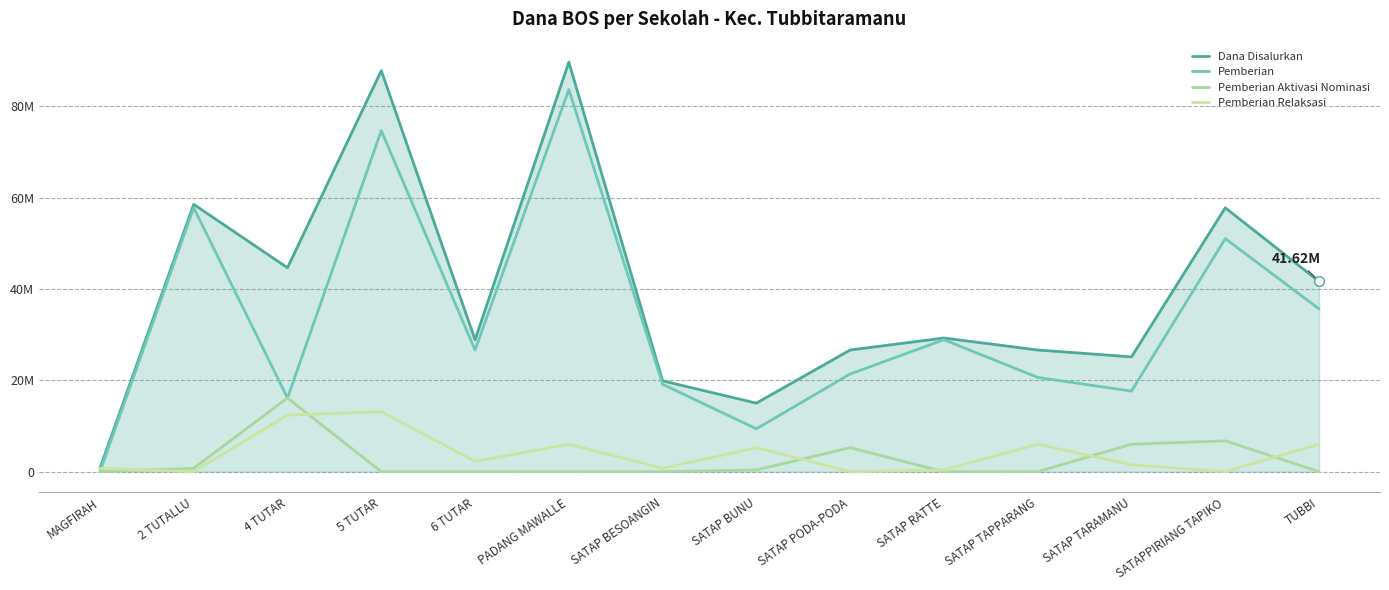

What is the label of the 13th point from the right?

2 TUTALLU